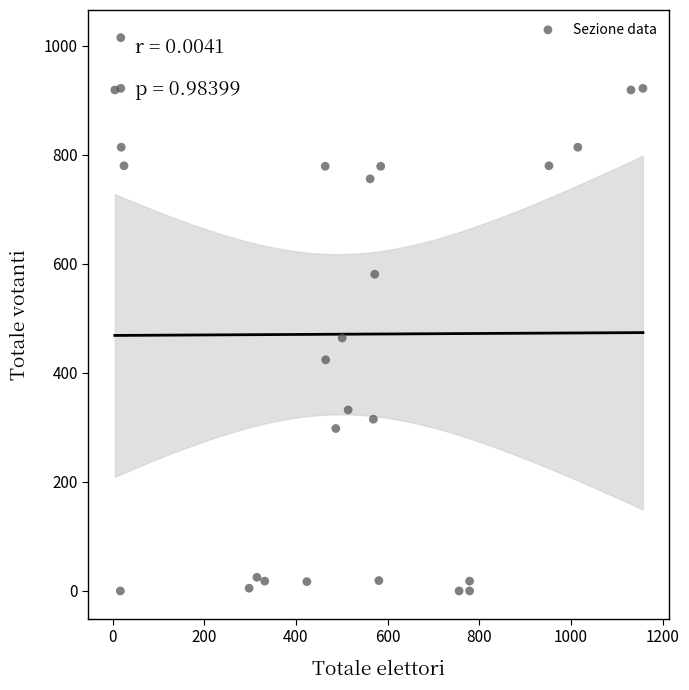

What Y value in the scatter plot is closest to 507?

464